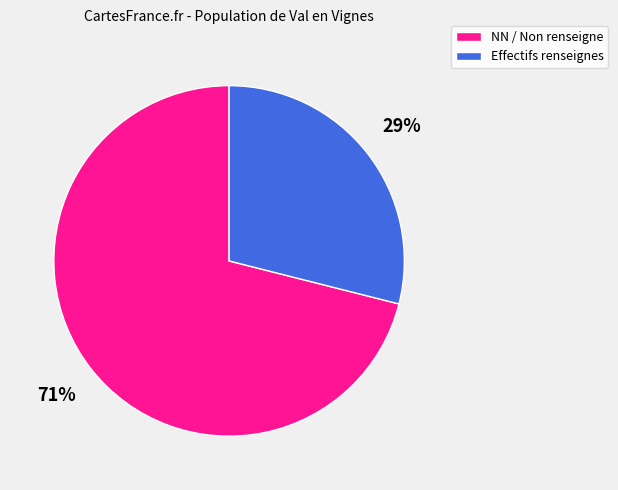

True or false: NN / Non renseigne accounts for 81% of the total.

False